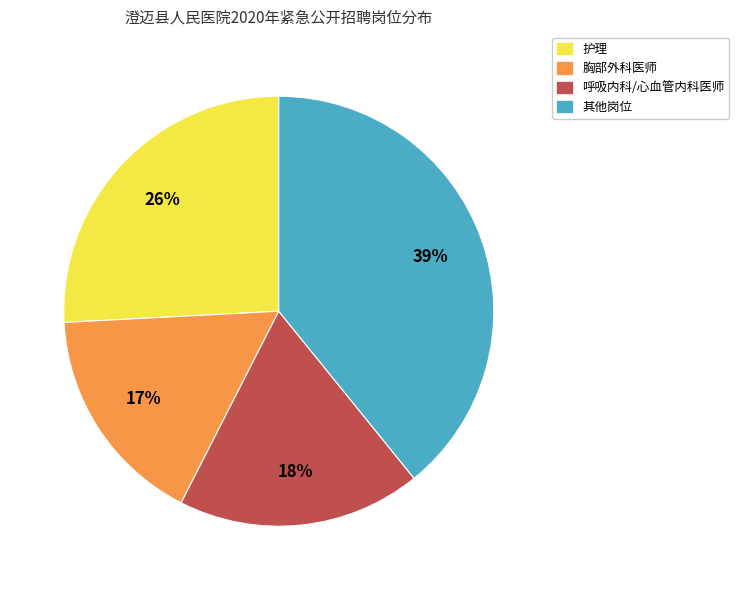

Is there any slice that represents more than half of the pie?

No